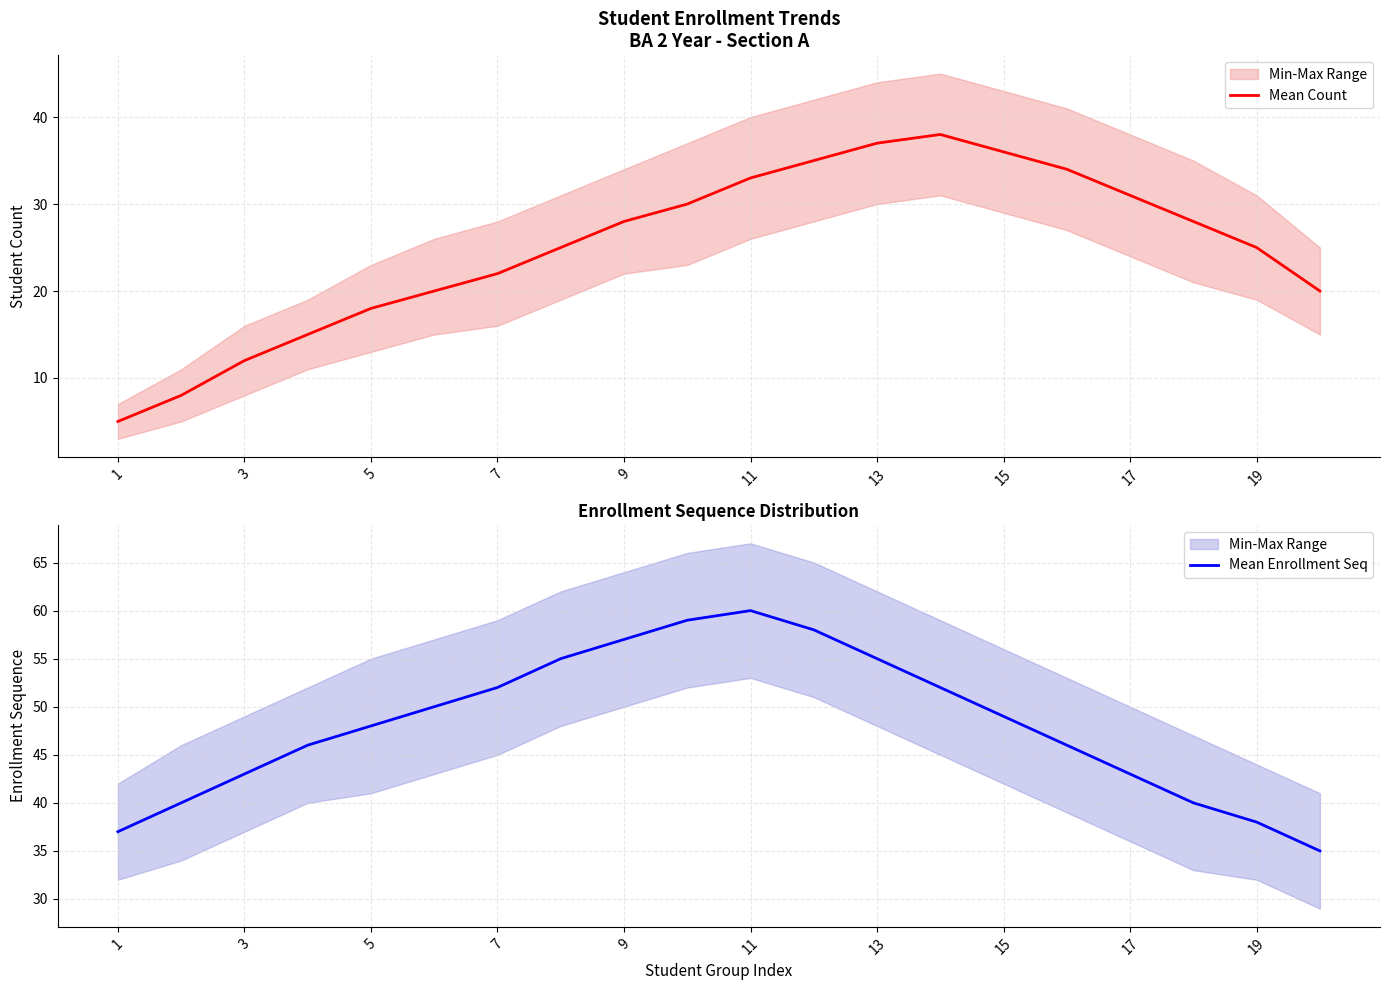

What is the lowest value of the Mean Count series?

5